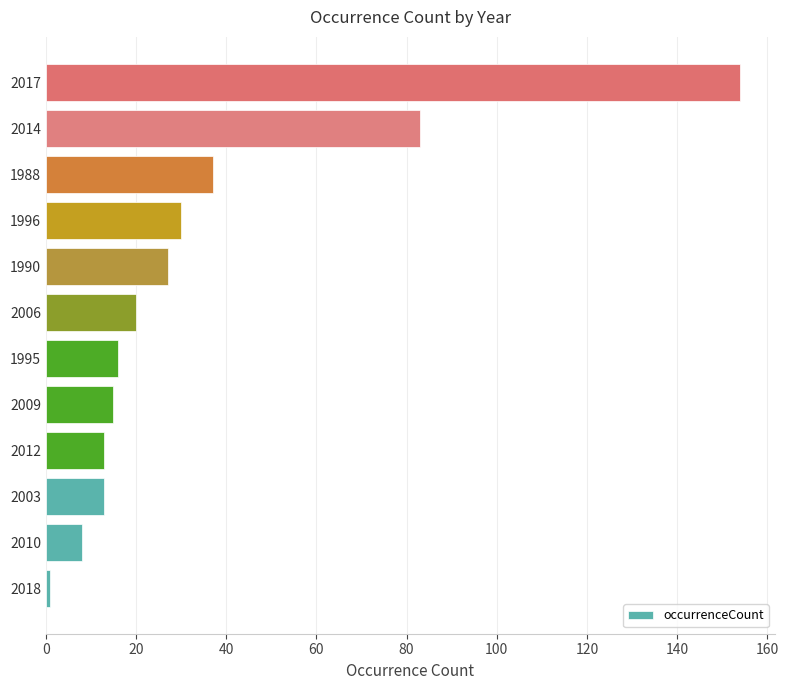

How many categories are shown in the chart?

12